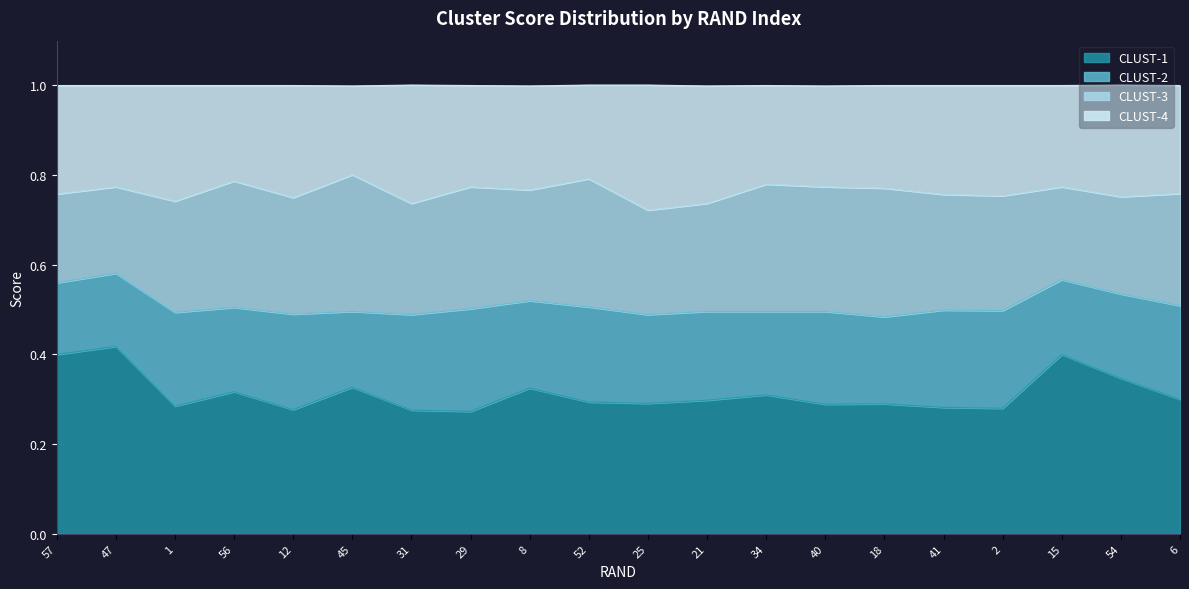

True or false: CLUST-1 has more than 1 interior local peaks.

True